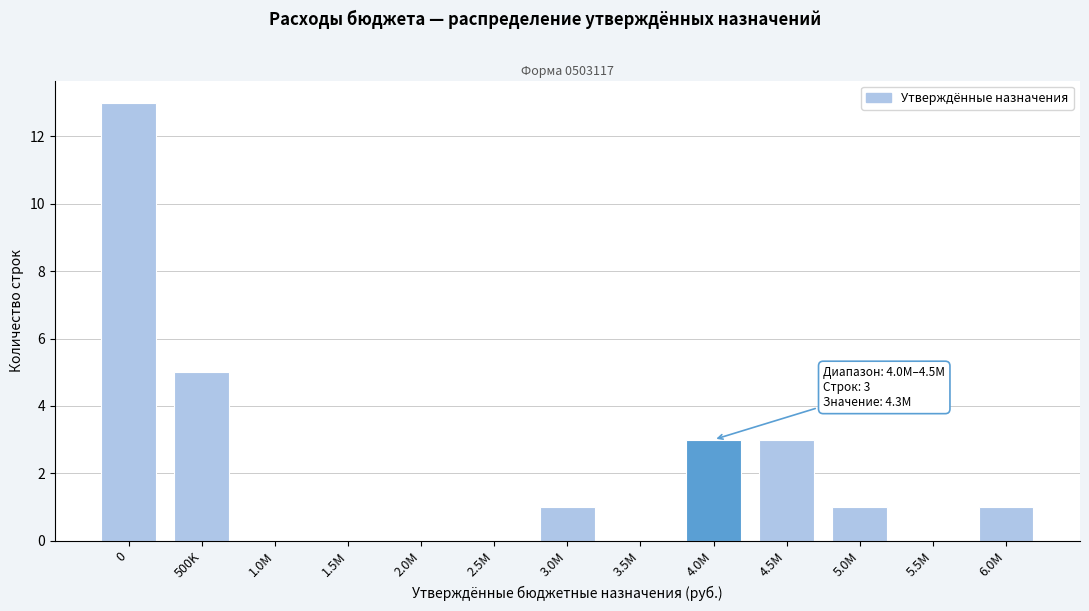

Reading left to right, extract all data points from this chart.

0=13	500K=5	1.0M=0	1.5M=0	2.0M=0	2.5M=0	3.0M=1	3.5M=0	4.0M=3	4.5M=3	5.0M=1	5.5M=0	6.0M=1